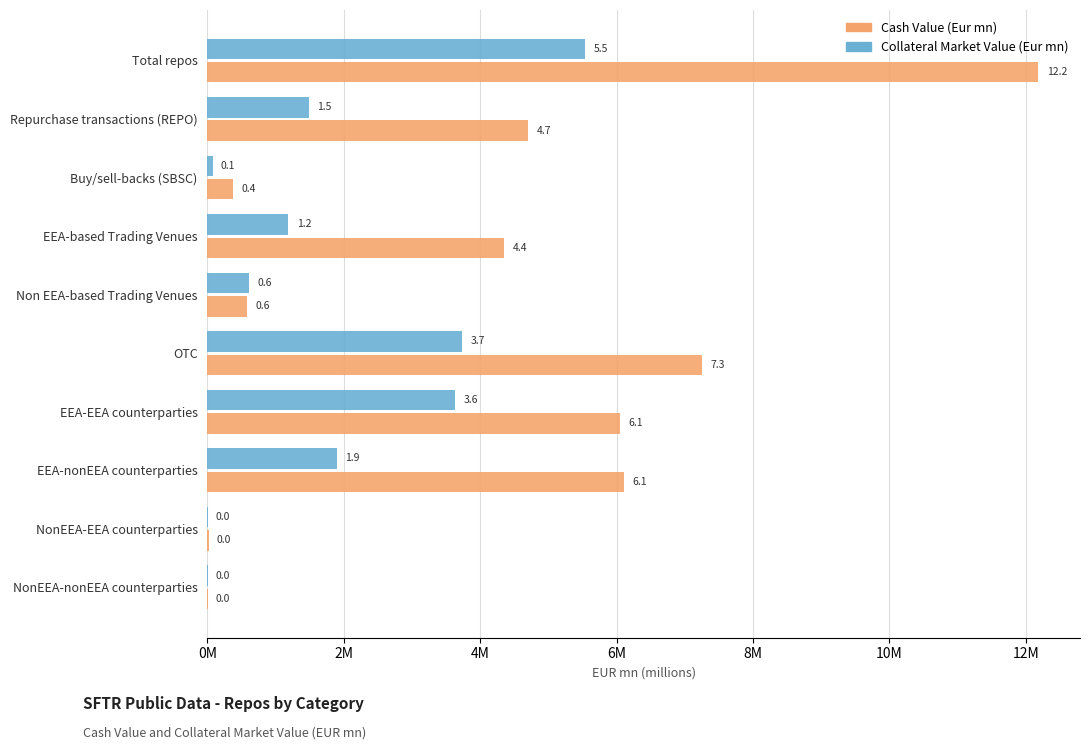

What are all the series names shown in the legend?

Cash Value (Eur mn), Collateral Market Value (Eur mn)